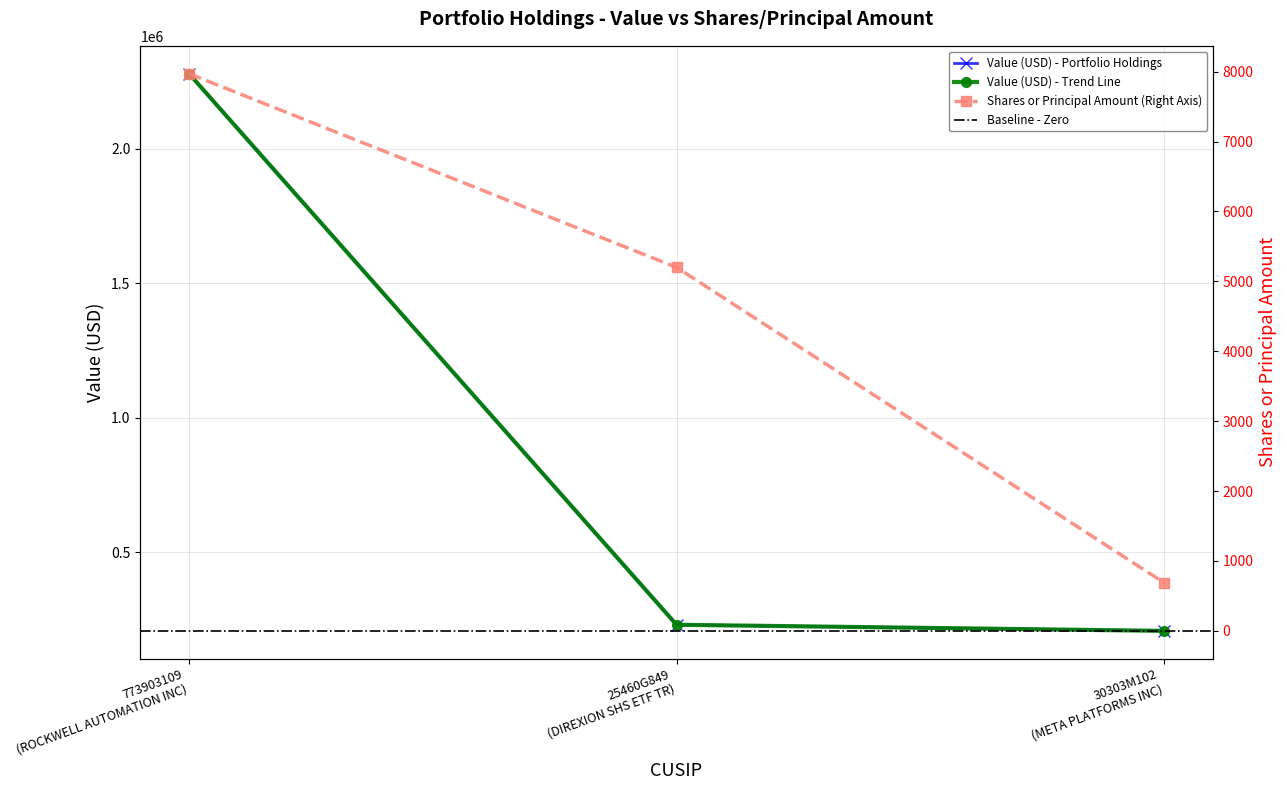

Which series has the widest spread of values?

Value